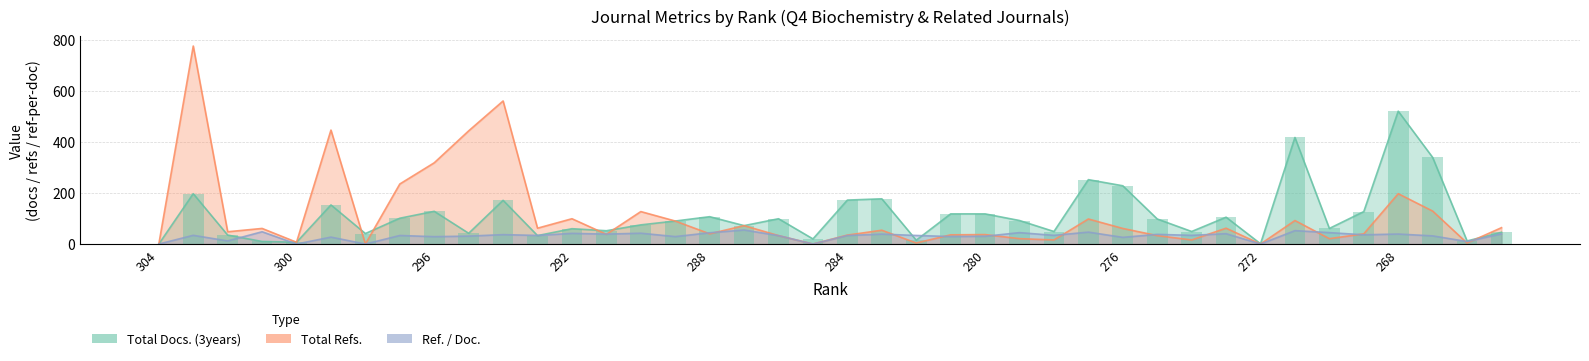

List the series in order of their peak value, highest first.

Total Refs., Total Docs. (3years), Ref. / Doc.